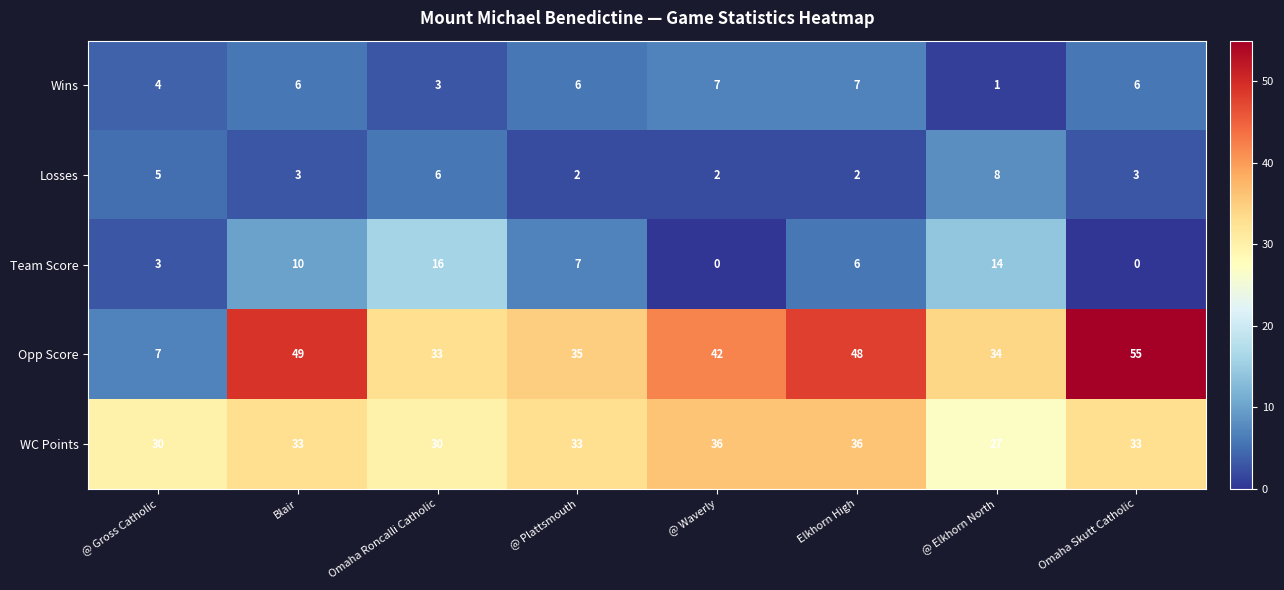

Which series has the largest range (max minus min)?

Opp Score